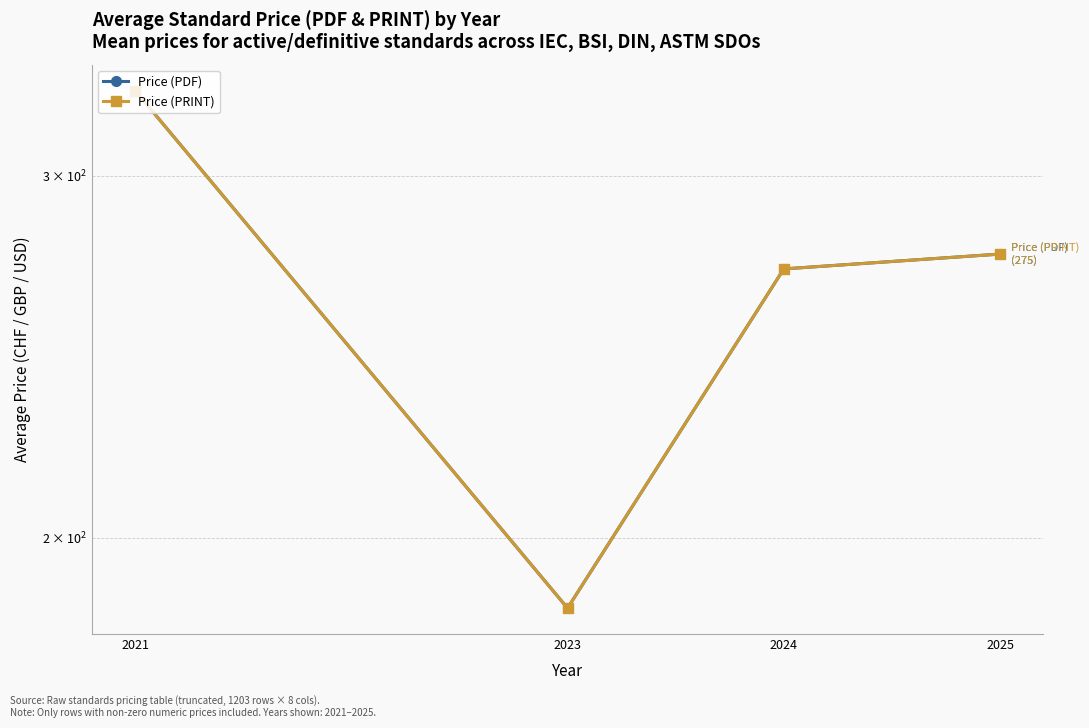

Reading left to right, extract all data points from this chart.

Price (PDF): 330.0	184.9	270.3	274.8
Price (PRINT): 330.0	184.9	270.3	274.8